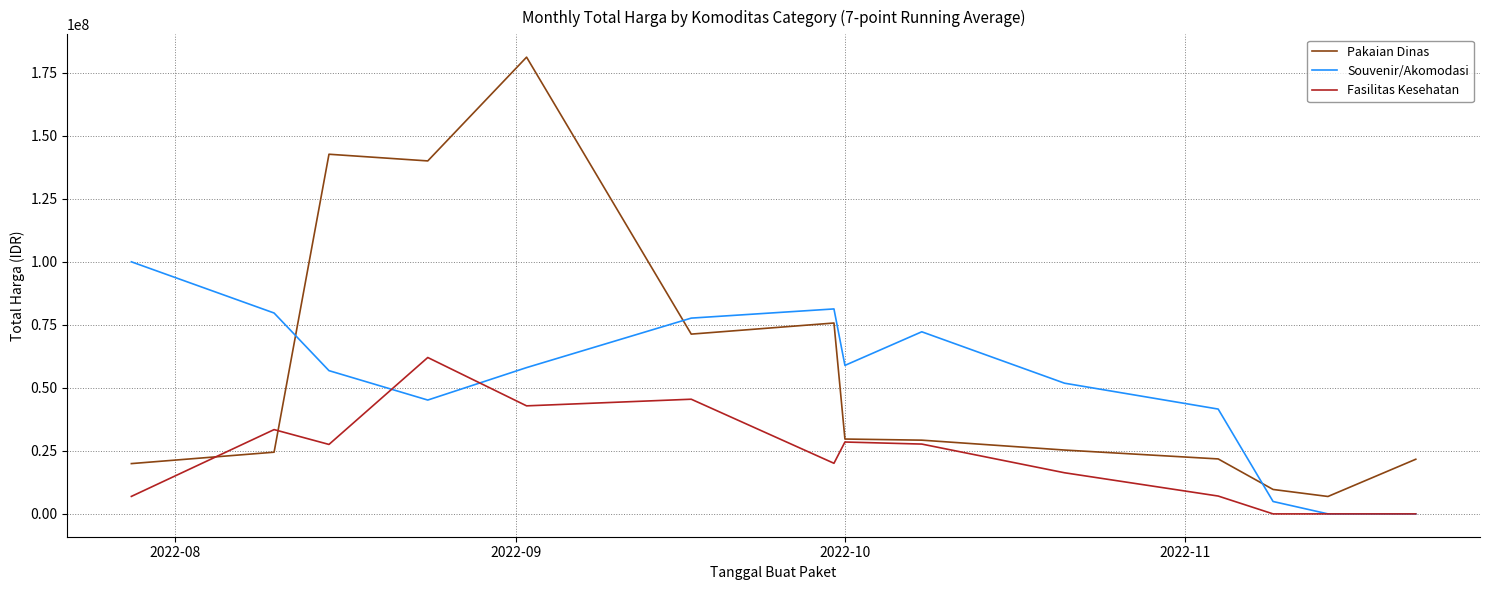

Which series has the widest spread of values?

Pakaian Dinas